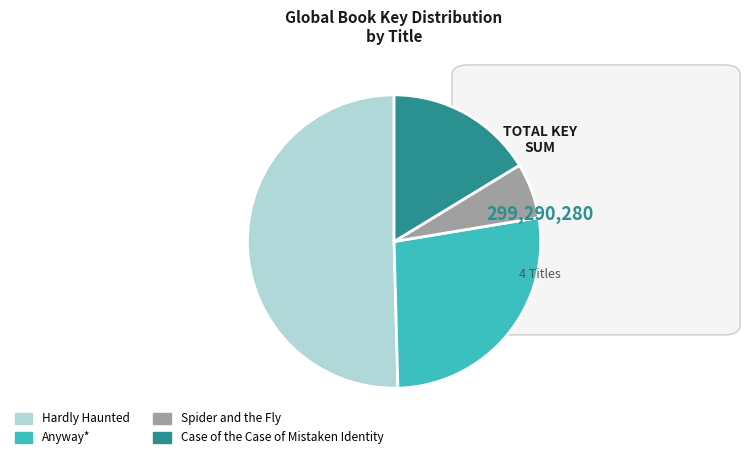

Do Case of the Case of Mistaken Identity and Anyway* together represent more than half of the pie?

No